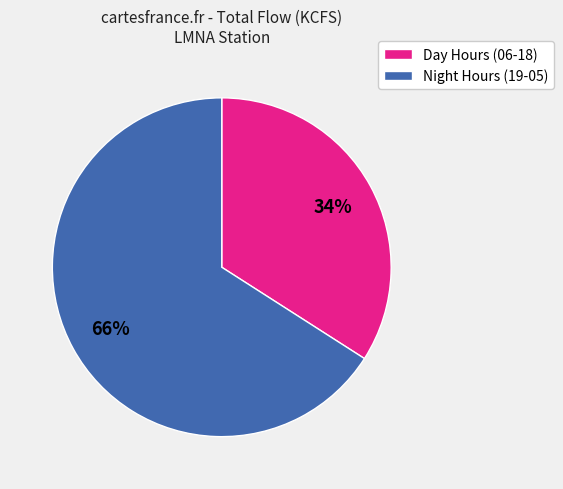

To the nearest percent, what is the difference between the Day Hours (06-18) and Night Hours (19-05) slice percentages?

32%